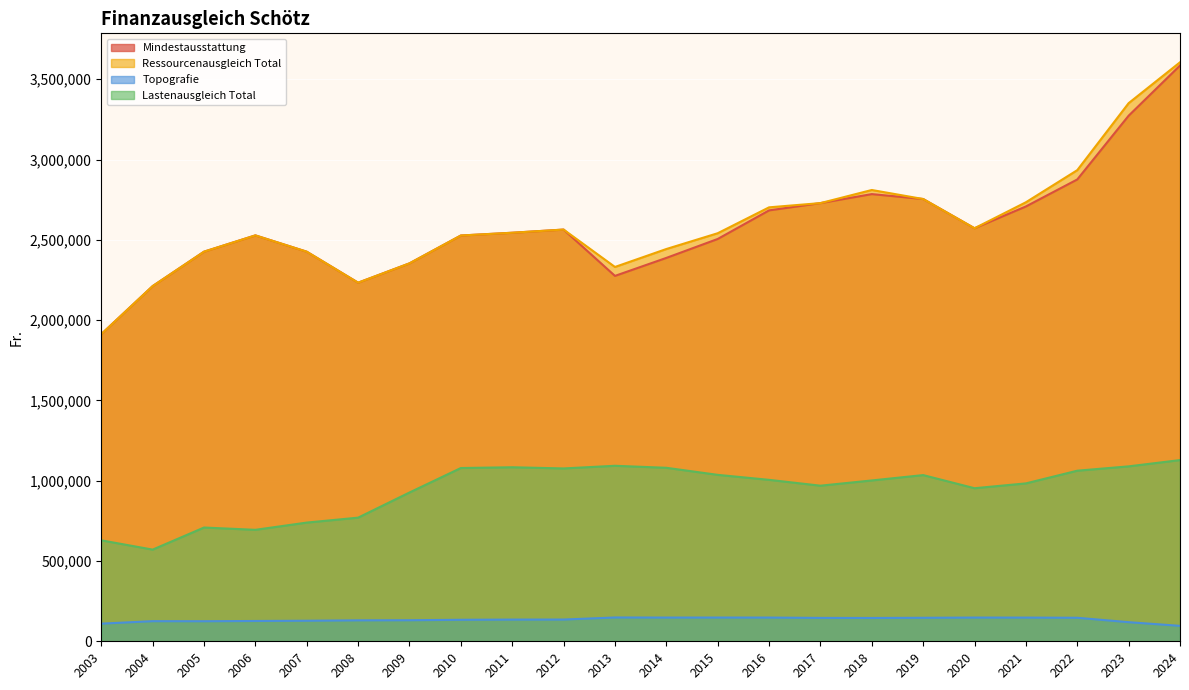

The Ressourcenausgleich Total series shows 4327908 at 2018. True or false?

False